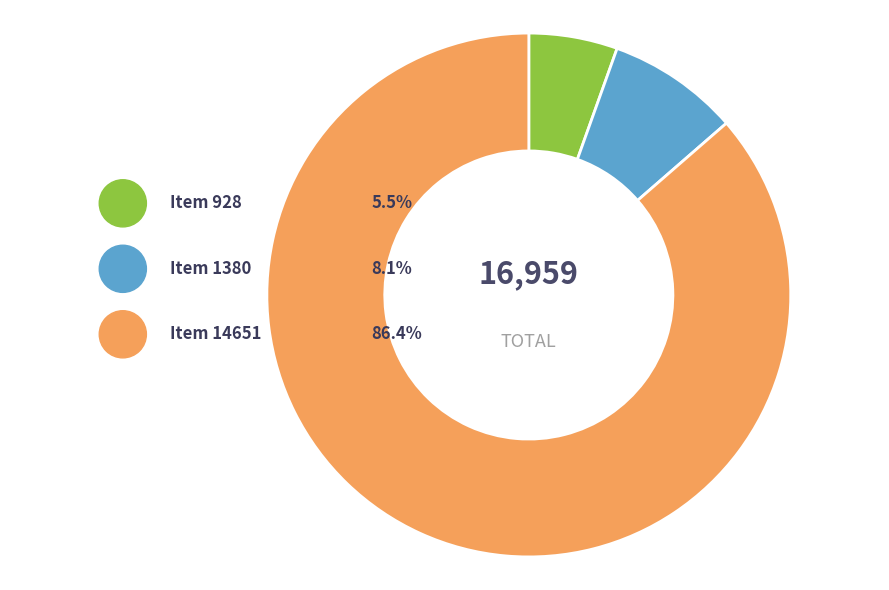

What is the smallest slice in the pie chart?

Item 928